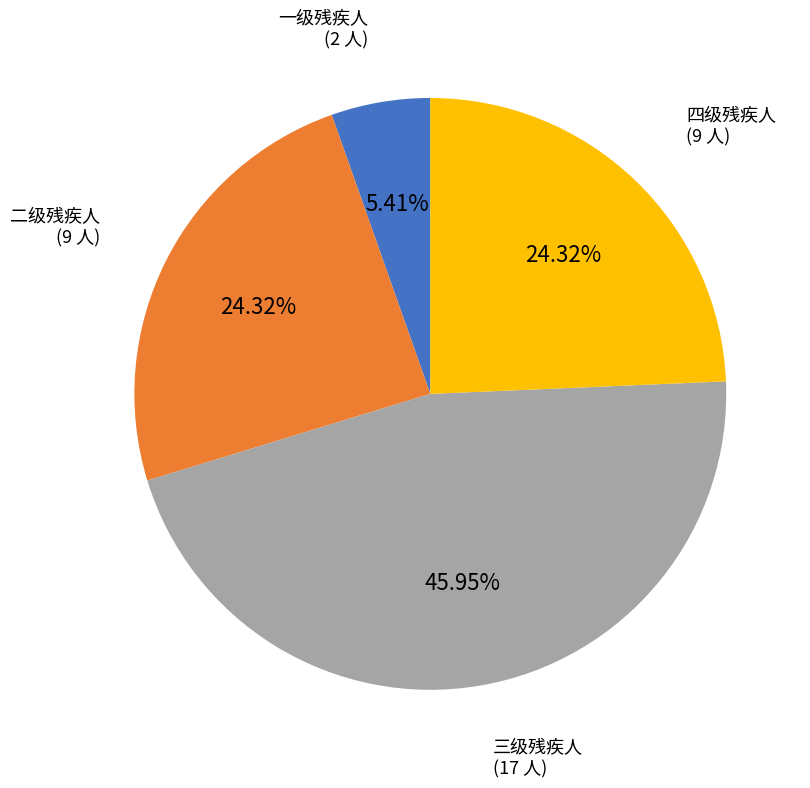

Does any single category account for the majority?

No